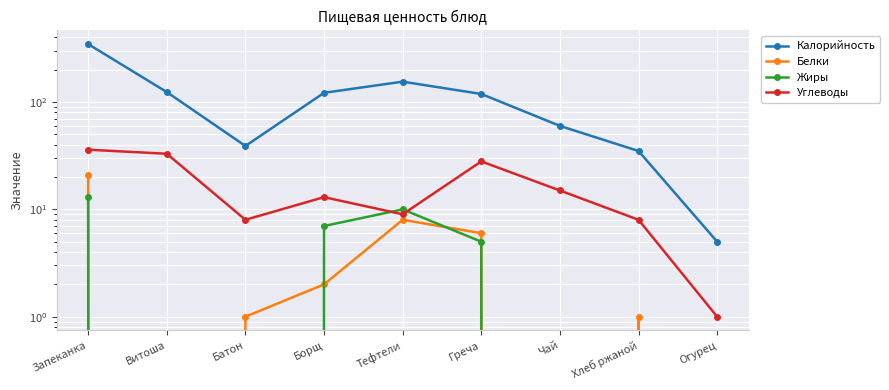

Which series has the largest total across all categories?

Калорийность